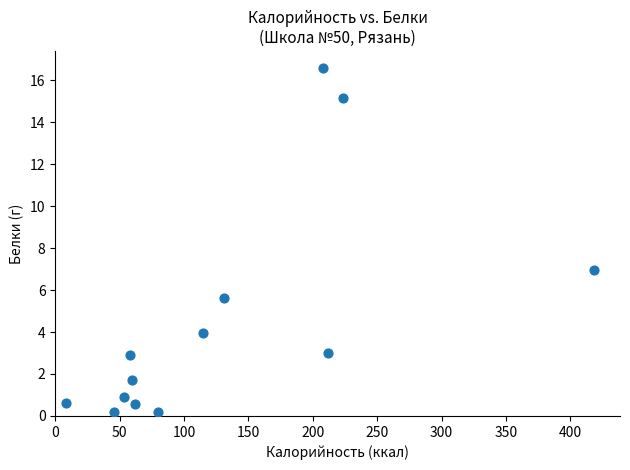

What Y value in the scatter plot is closest to 8?

6.9